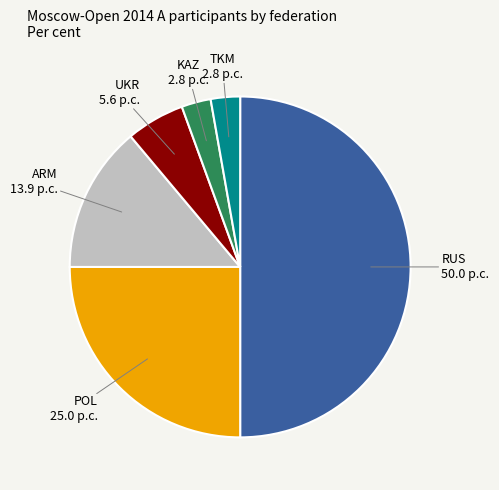

Approximately how many times larger is the value at KAZ compared to UKR?

0.5